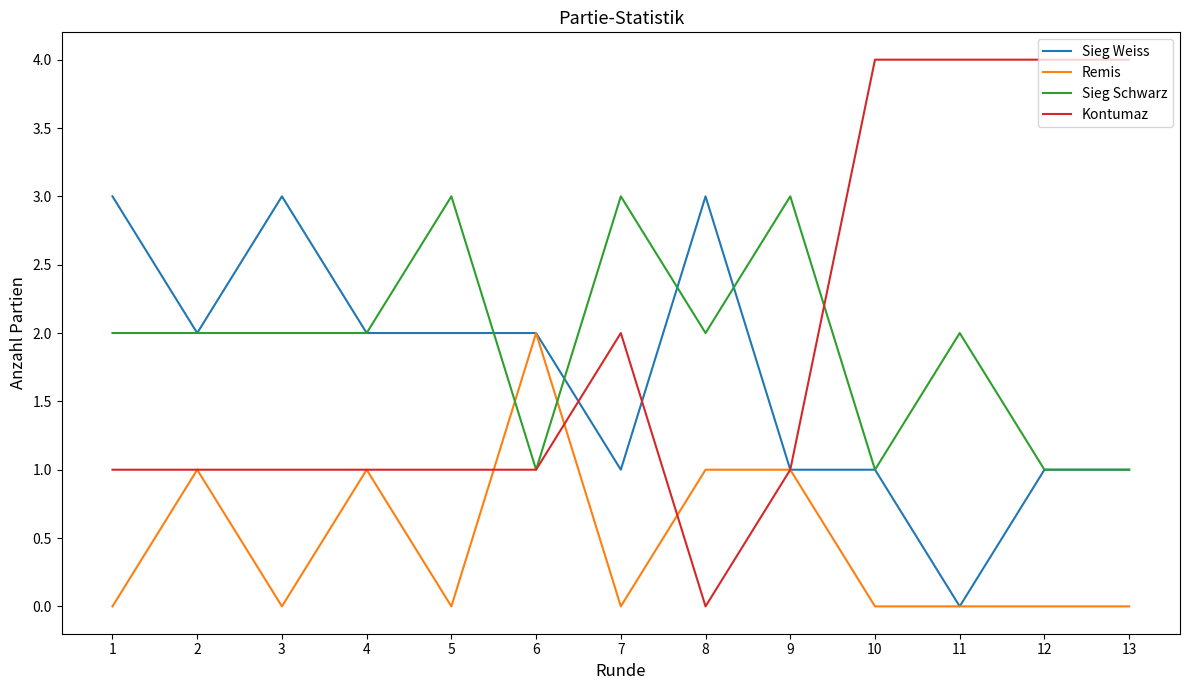

Is the value of Kontumaz at 10 greater than the value of Remis at 3?

Yes